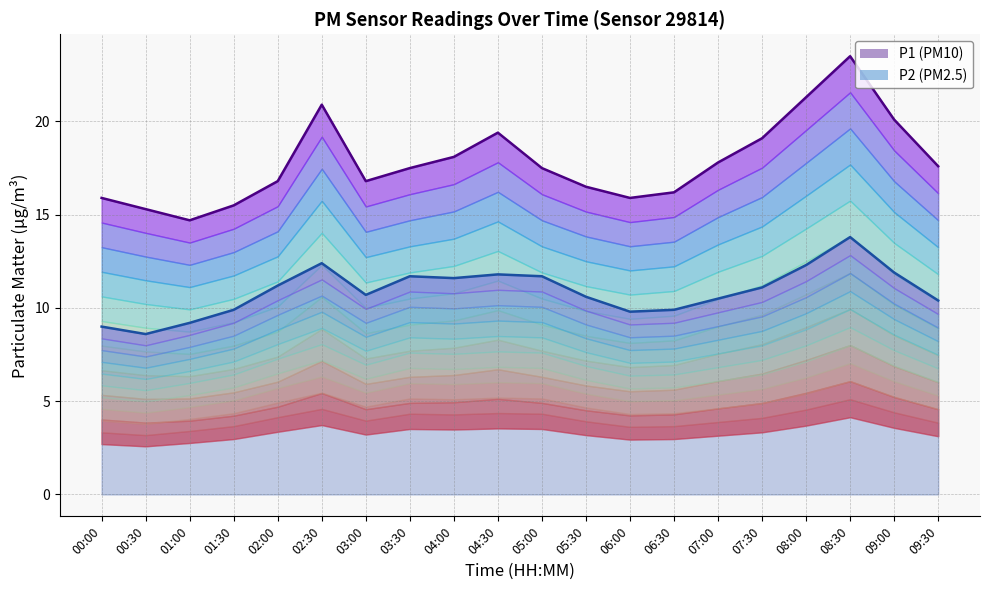

What is the maximum value for P2?

13.8